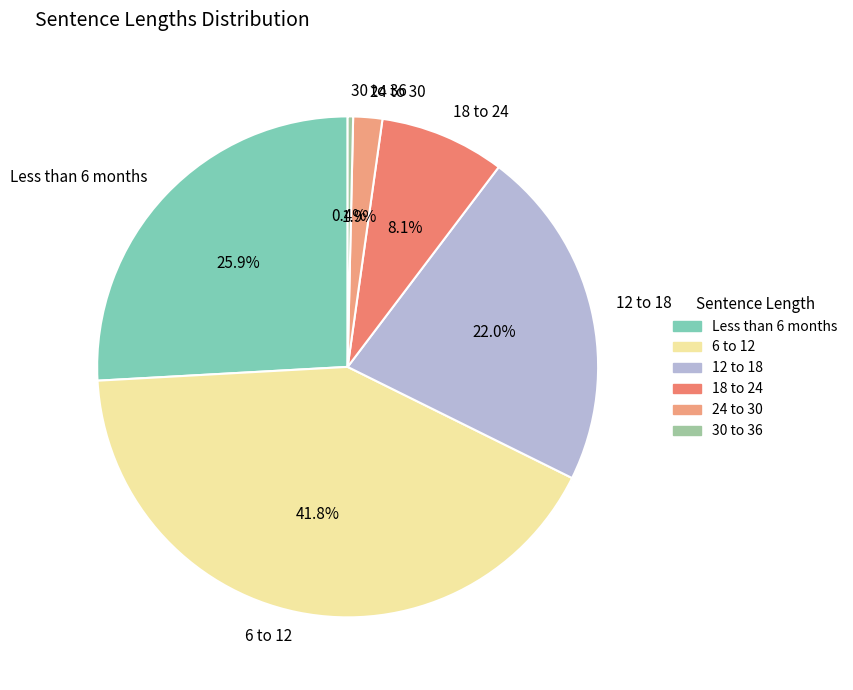

Rank the categories by value from highest to lowest.

6 to 12, Less than 6 months, 12 to 18, 18 to 24, 24 to 30, 30 to 36